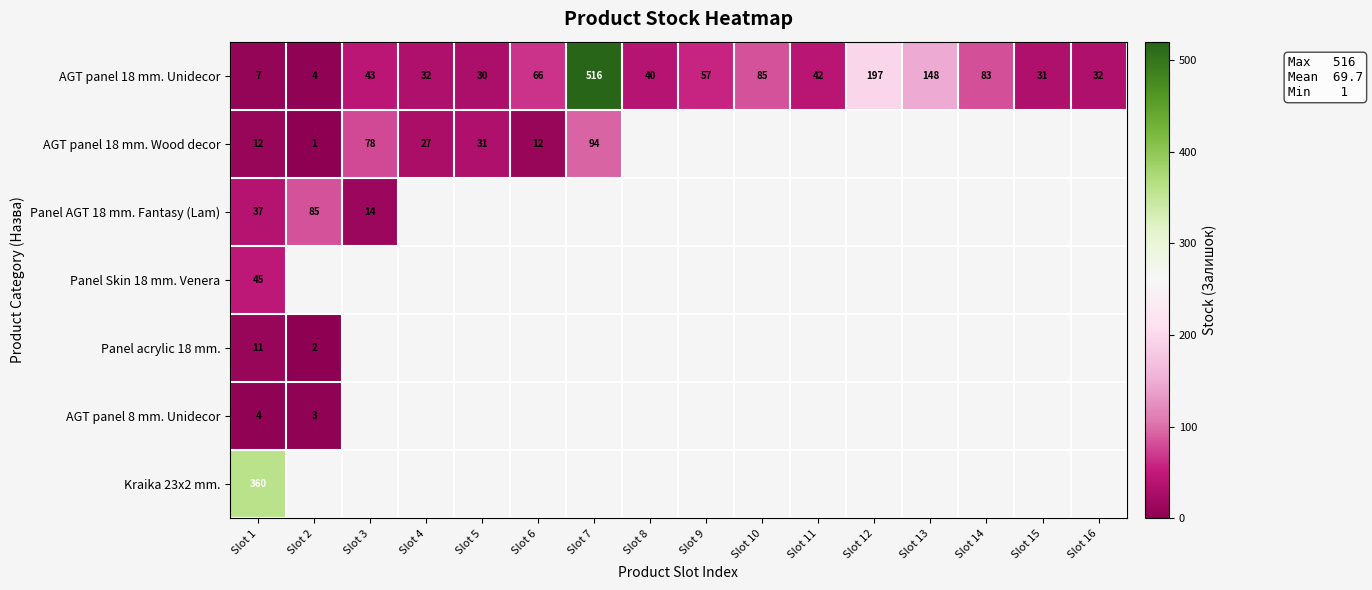

At which label is AGT panel 18 mm. Unidecor closest to 260?

Slot 12